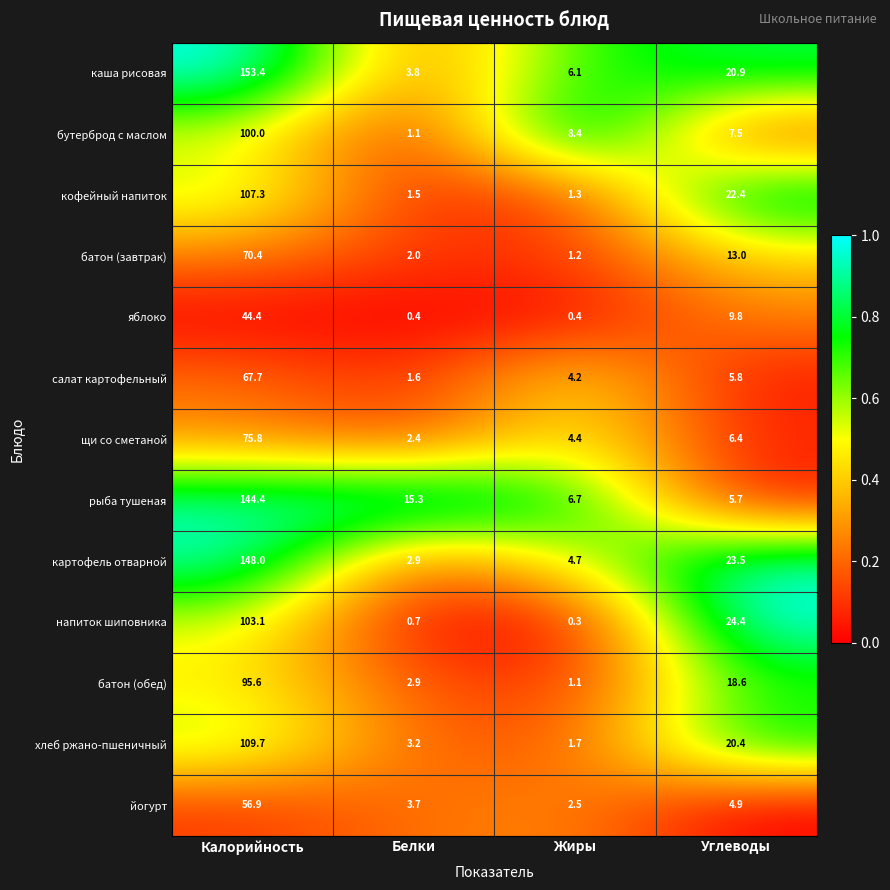

Which series has the largest total across all categories?

каша рисовая